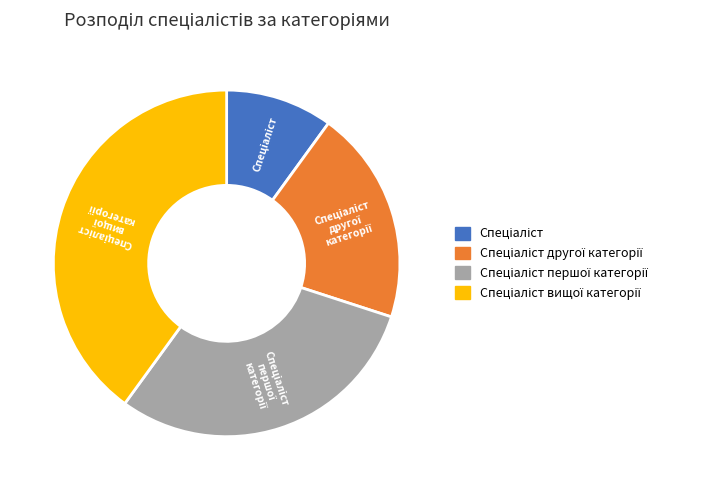

Does any single category account for the majority?

No